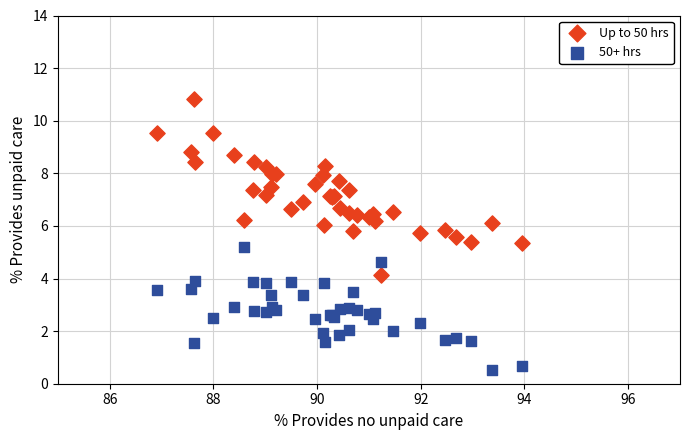

Across all series, what Y value is closest to 5?

5.2